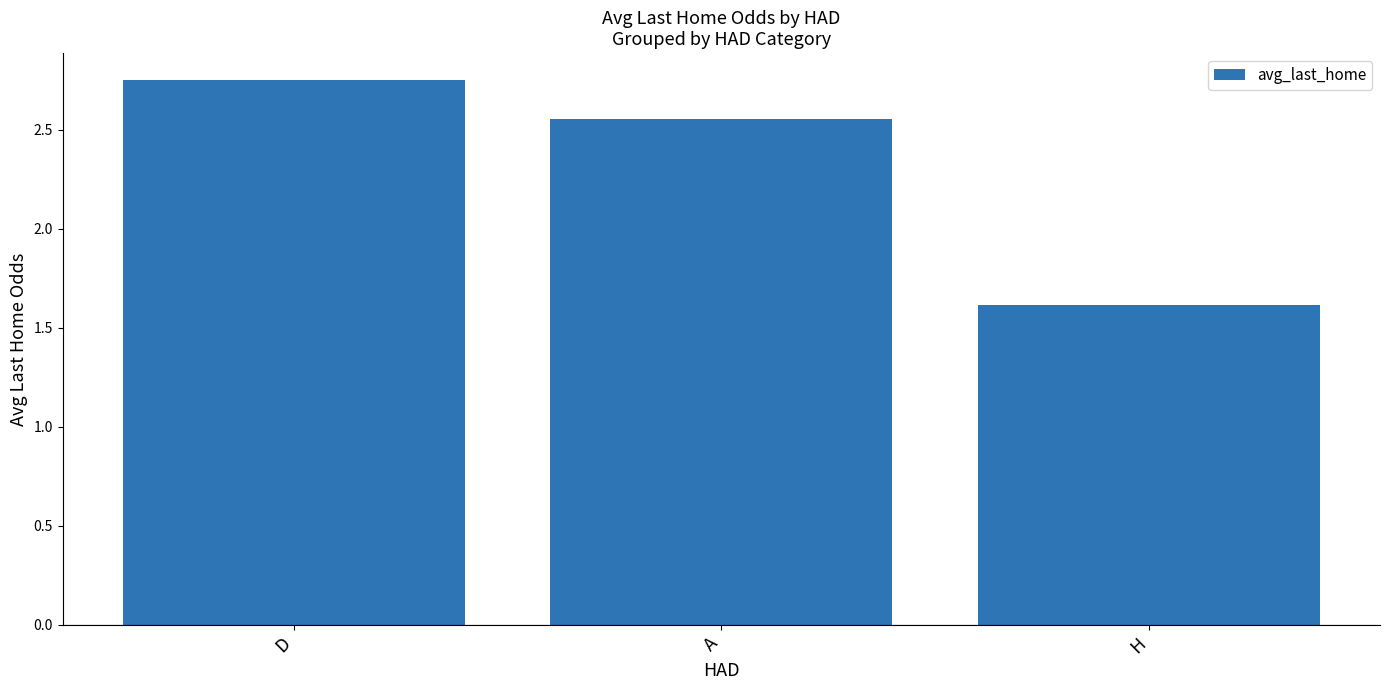

What is the sum of the values at A and D?

5.3